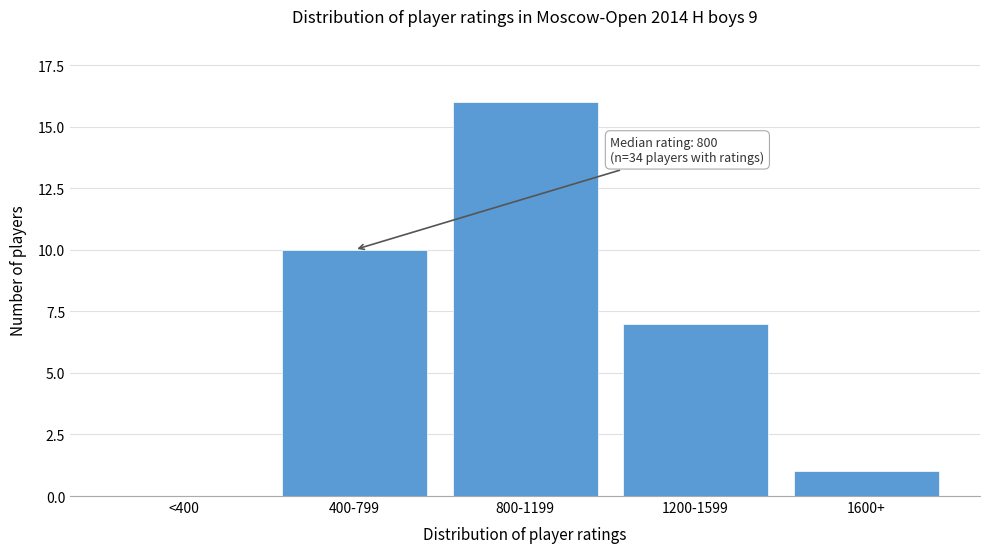

Reading left to right, extract all data points from this chart.

<400=0	400-799=10	800-1199=16	1200-1599=7	1600+=1